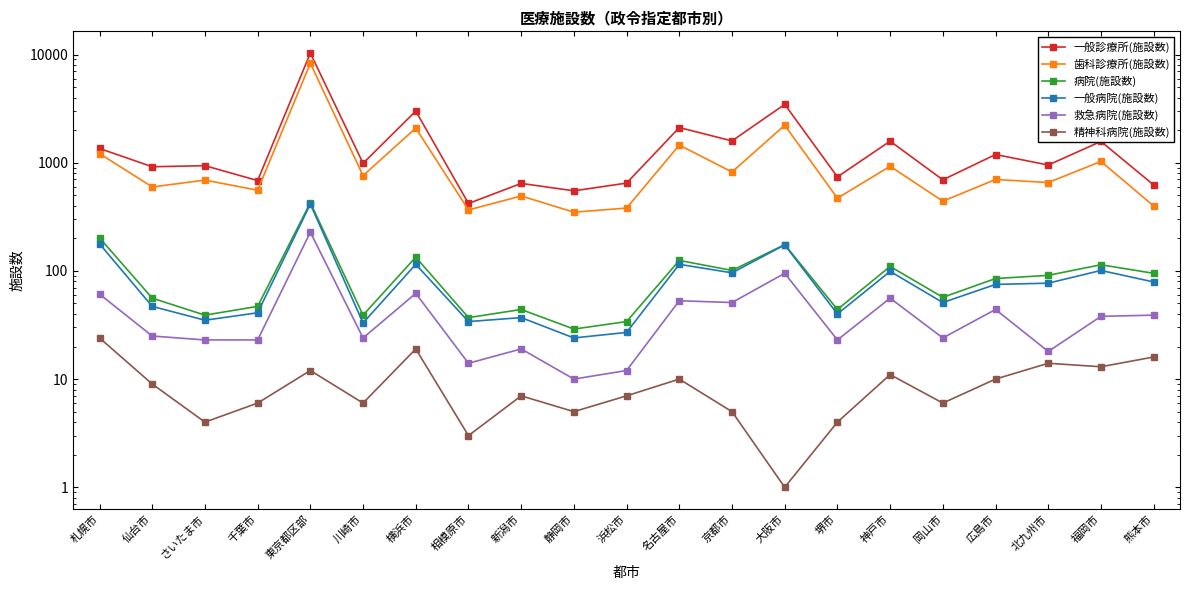

Reading right to left, what are all the values shown in this chart?

一般診療所(施設数): 623	1574	952	1191	695	1582	740	3464	1591	2115	648	550	644	420	3003	987	10325	684	939	918	1354
歯科診療所(施設数): 398	1028	656	700	441	928	470	2222	821	1456	381	349	493	366	2091	760	8314	557	691	597	1215
病院(施設数): 95	114	91	85	57	110	44	175	101	125	34	29	44	37	134	39	427	47	39	56	202
一般病院(施設数): 79	101	77	75	51	99	40	174	96	115	27	24	37	34	115	33	415	41	35	47	178
救急病院(施設数): 39	38	18	44	24	56	23	95	51	53	12	10	19	14	62	24	228	23	23	25	61
精神科病院(施設数): 16	13	14	10	6	11	4	1	5	10	7	5	7	3	19	6	12	6	4	9	24